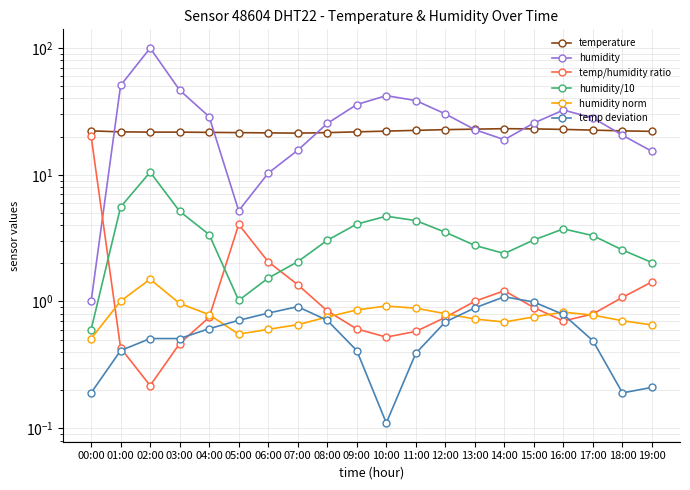

Where is the first local minimum for humidity?

05:00